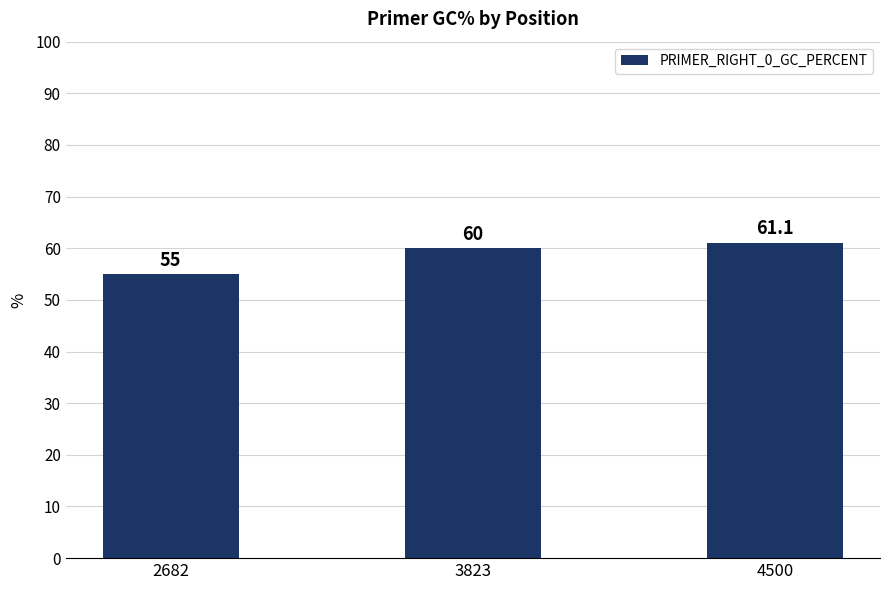

List the labels in order of value, smallest first.

2682, 3823, 4500